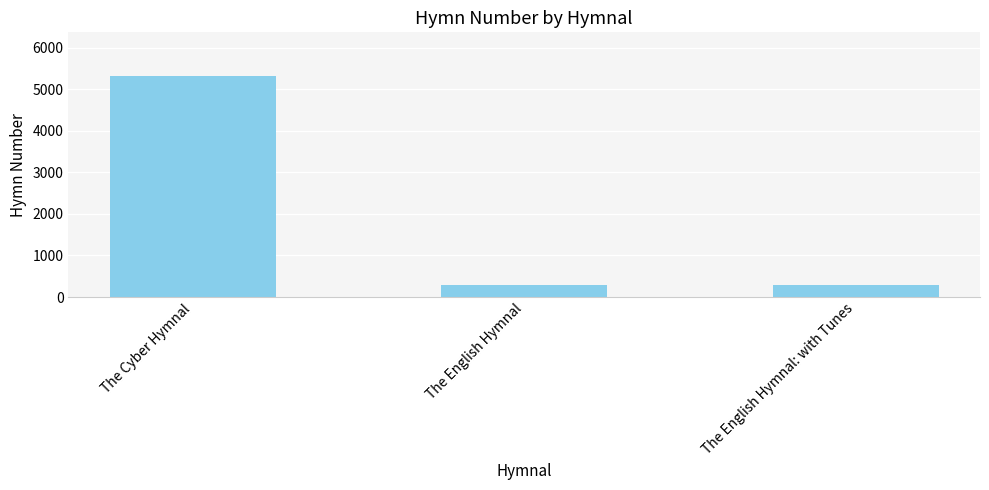

Count the values in the range 291 to 5311.

3